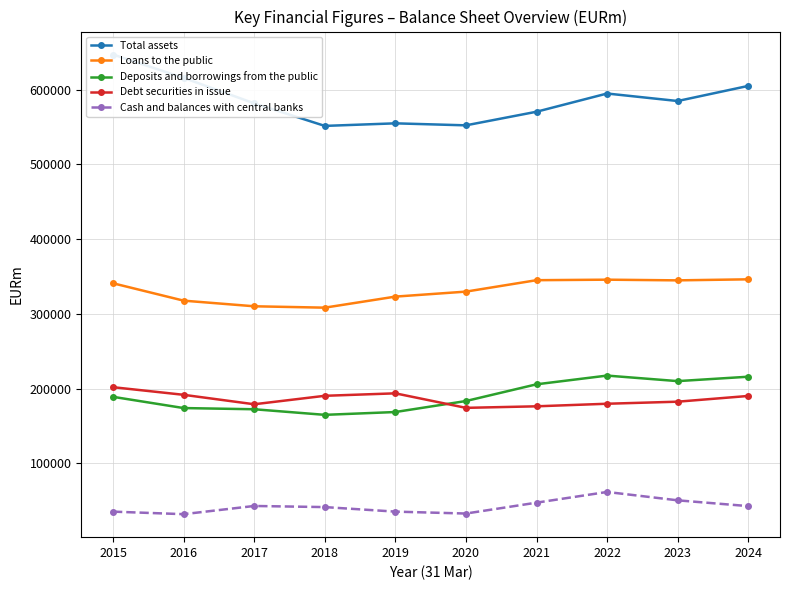

Read the Cash and balances with central banks value at 2015.

35500